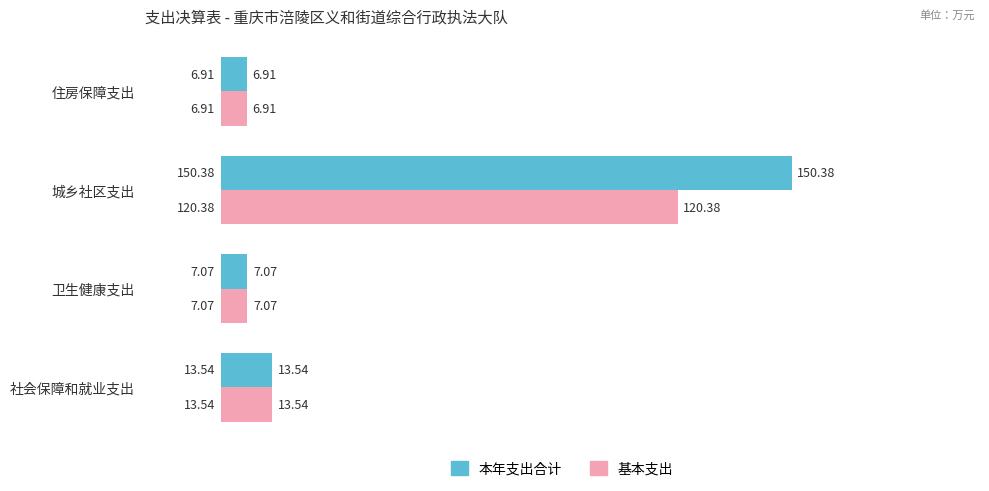

At which label does 本年支出合计 reach its minimum?

住房保障支出